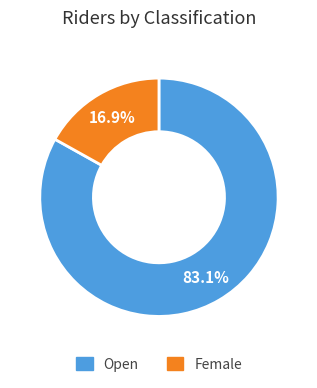

Which category has the smallest portion of the pie?

Female